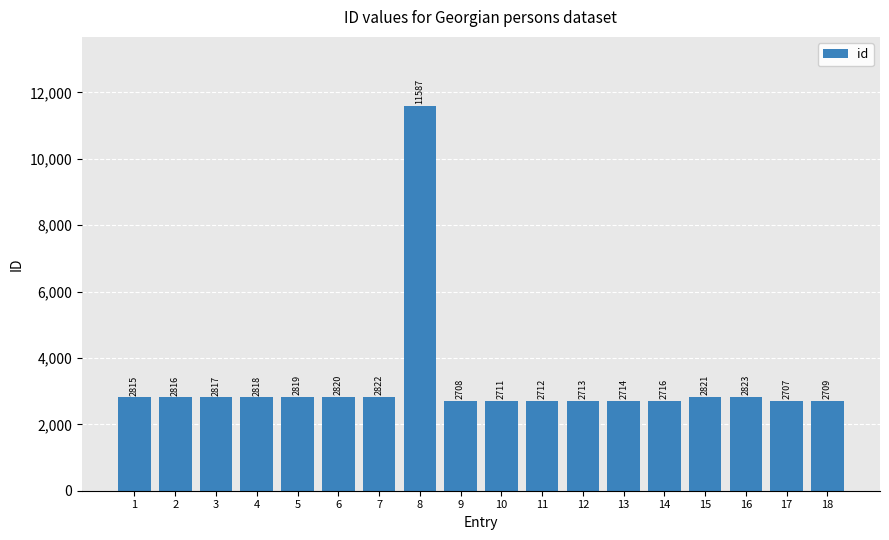

What is the value of the 1st bar from the left?

2815